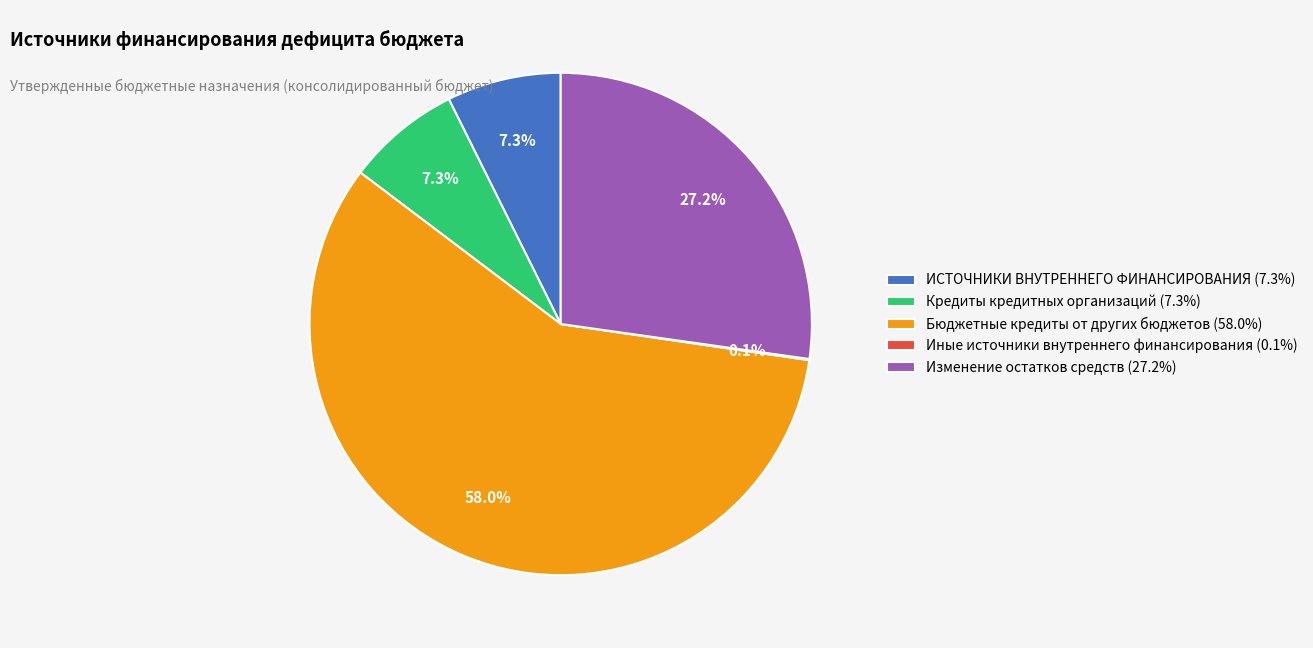

Does any single category account for the majority?

Yes